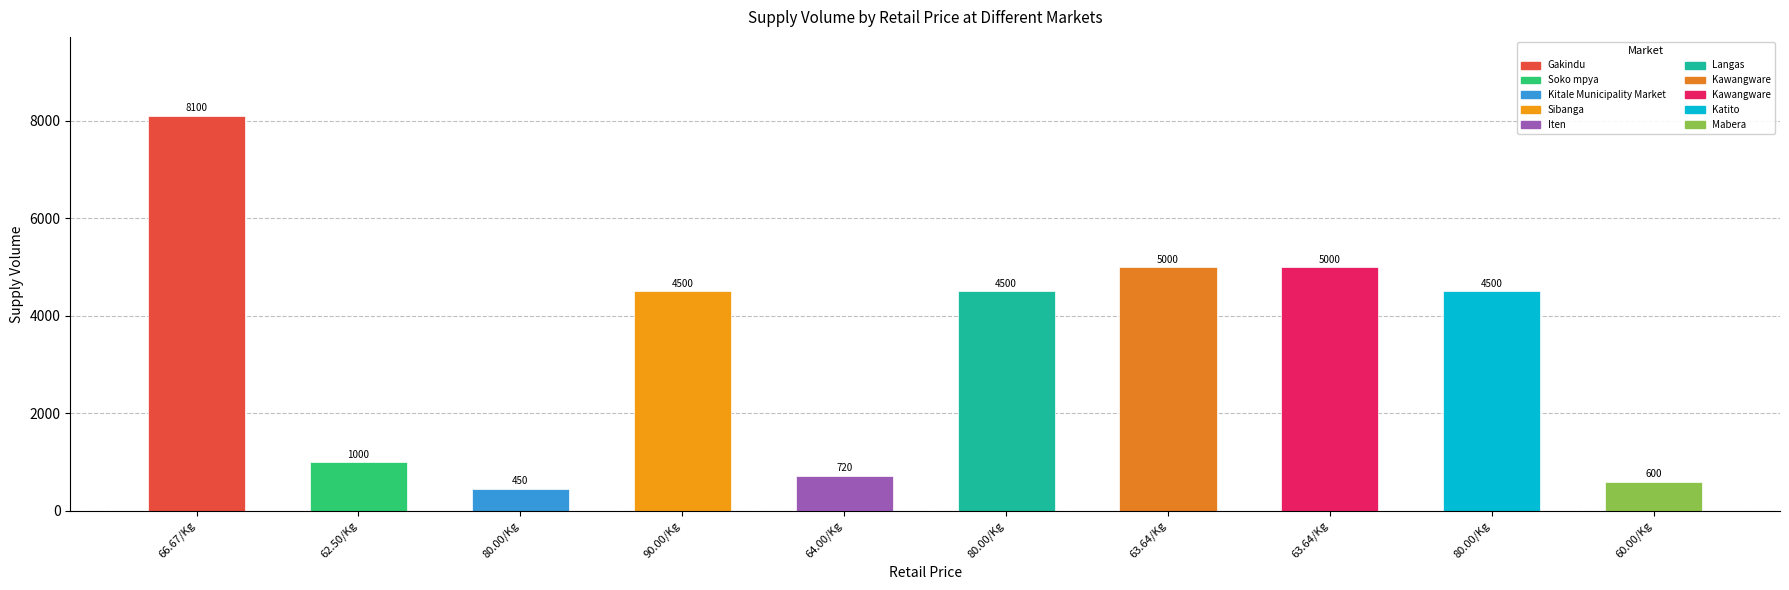

The value at 64.00/Kg is 720. True or false?

True